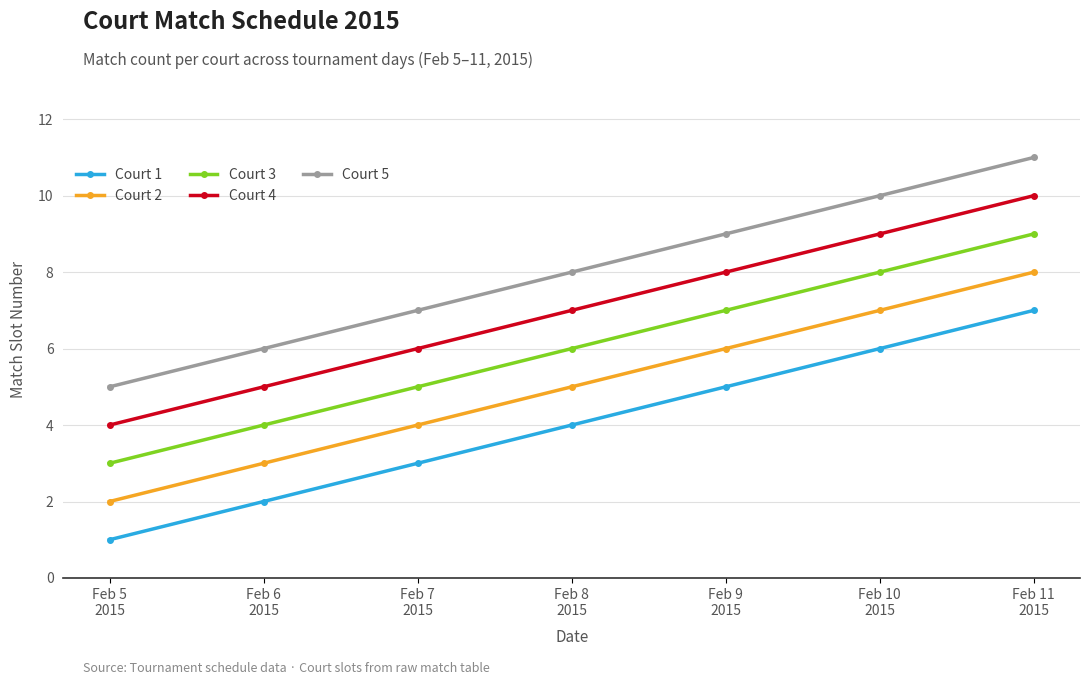

Reading right to left, what are all the values shown in this chart?

Court 1: 7	6	5	4	3	2	1
Court 2: 8	7	6	5	4	3	2
Court 3: 9	8	7	6	5	4	3
Court 4: 10	9	8	7	6	5	4
Court 5: 11	10	9	8	7	6	5